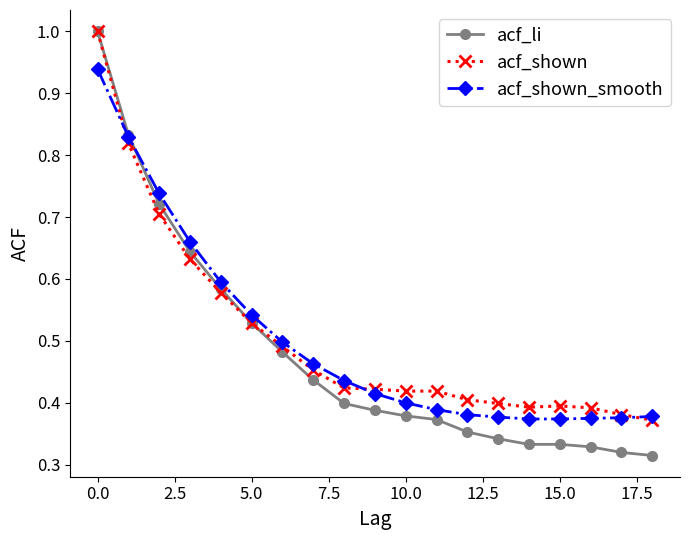

What is the maximum value for acf_shown?

1.0